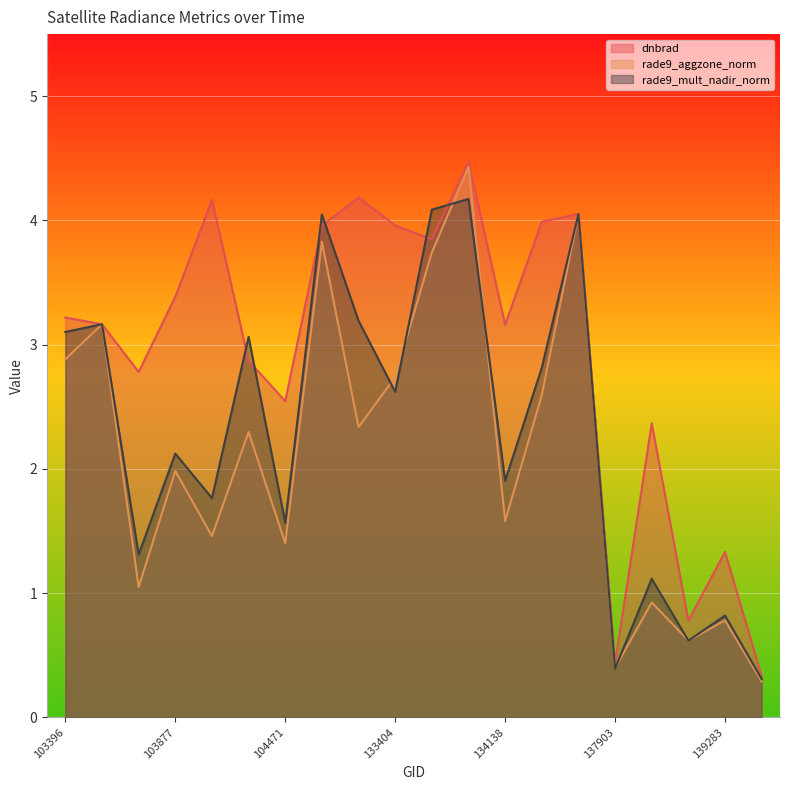

Does the chart display data point markers on the line(s)?

No